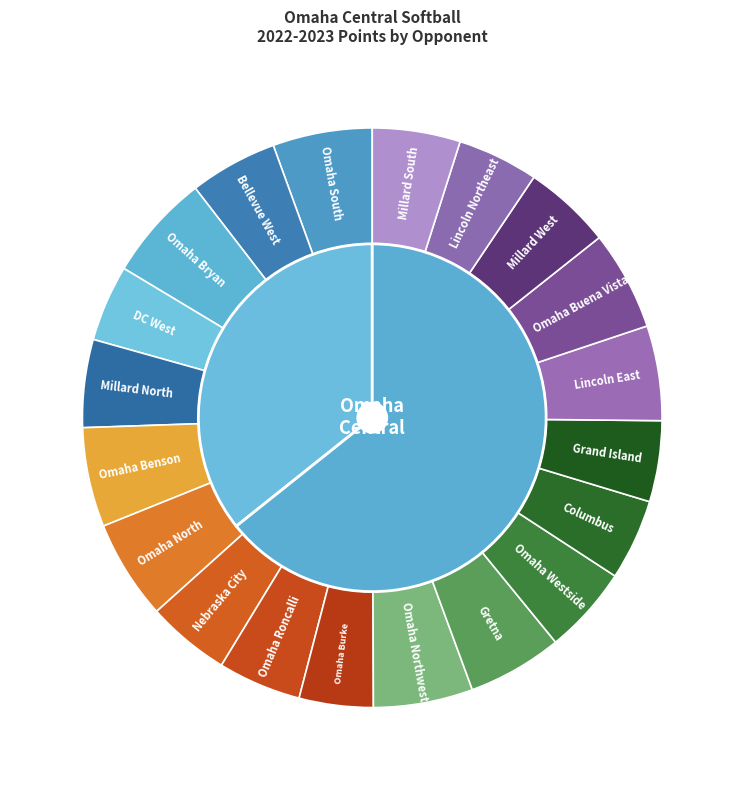

Count the number of slices in the pie.

20